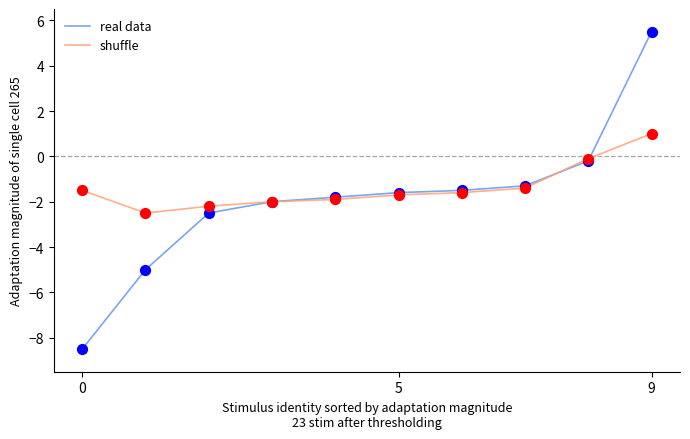

Which series has the largest range (max minus min)?

real data